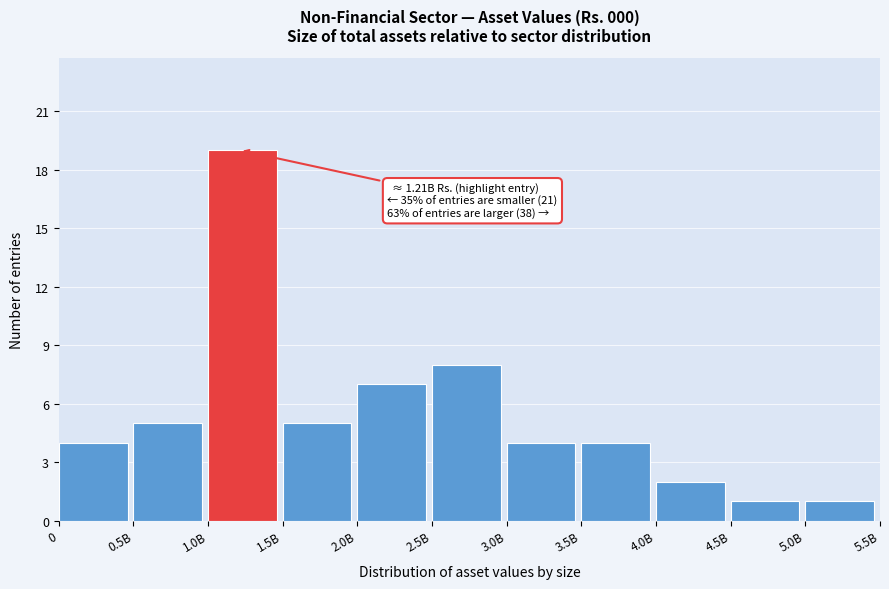

Reading right to left, list all the values displayed in this chart.

5.0B=1	4.5B=1	4.0B=2	3.5B=4	3.0B=4	2.5B=8	2.0B=7	1.5B=5	1.0B=19	0.5B=5	0=4